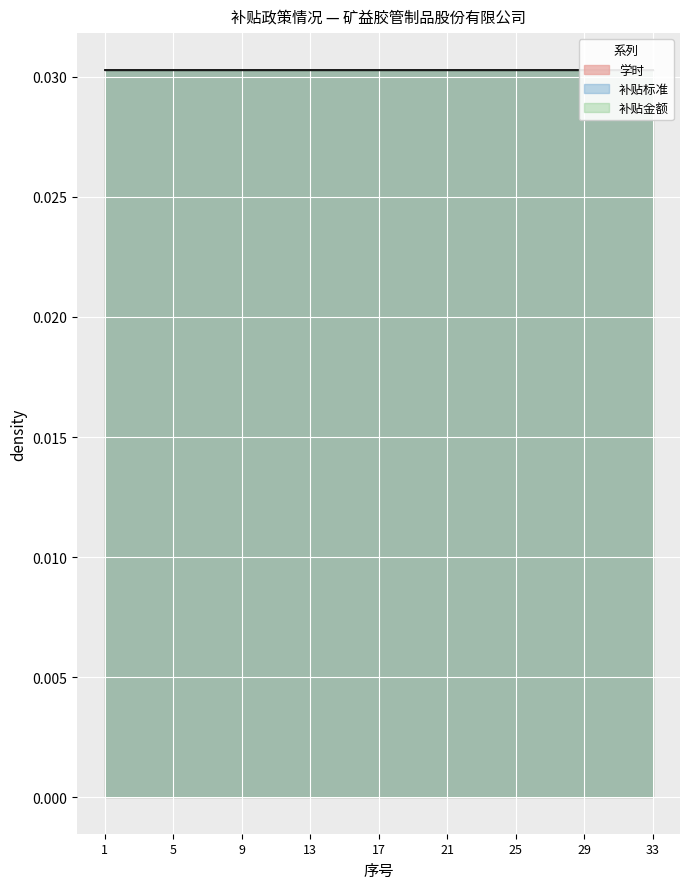

True or false: 学时 and 补贴标准 cross at least once.

False